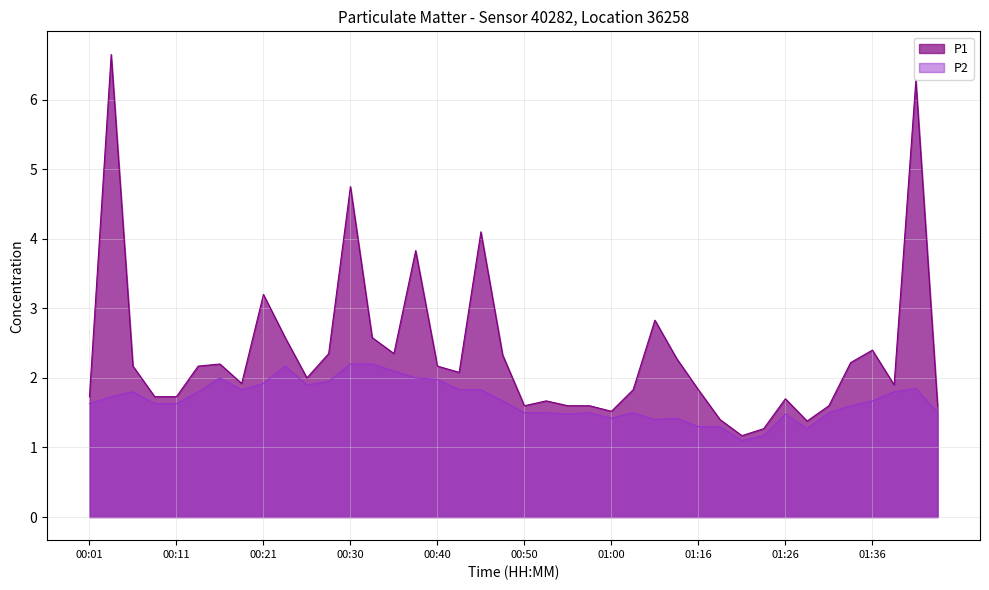

True or false: P1 and P2 intersect in this chart.

False